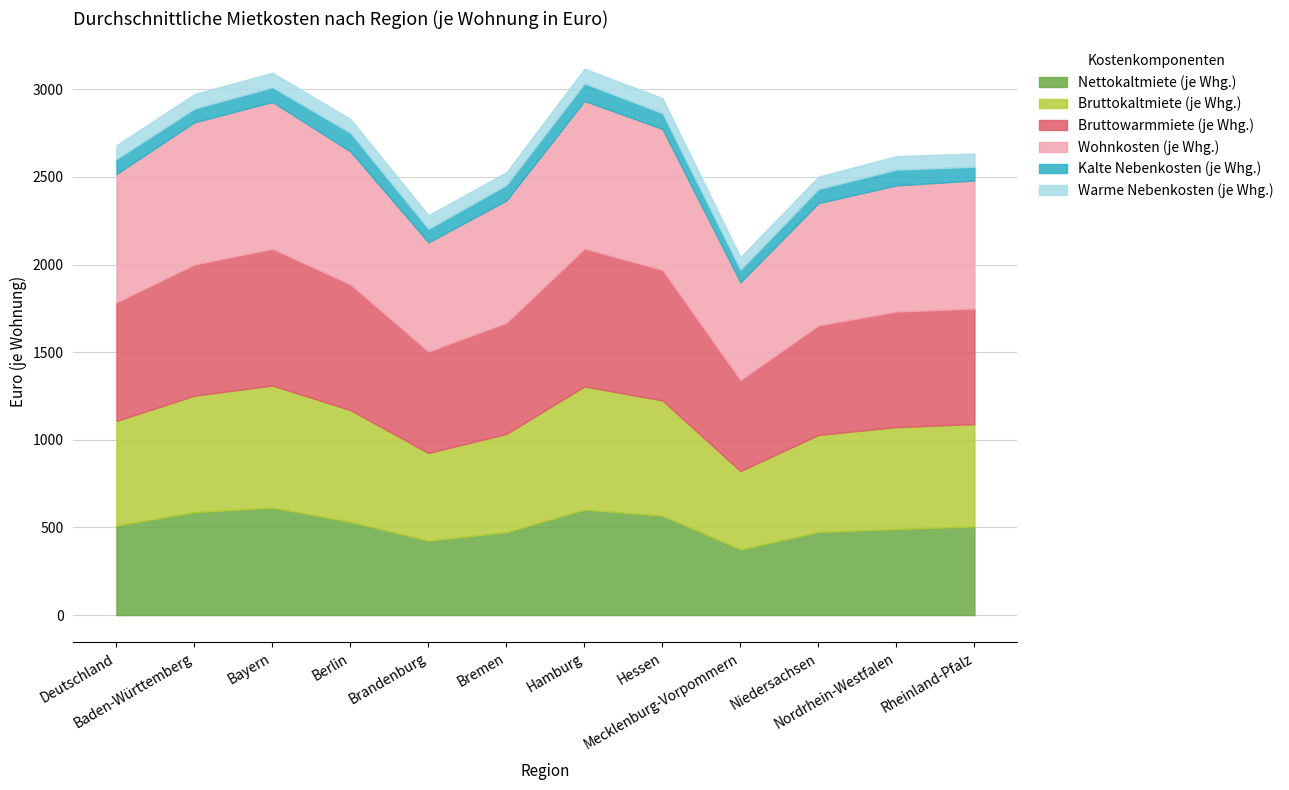

True or false: Kalte Nebenkosten (je Whg.) and Bruttokaltmiete (je Whg.) cross at least once.

False